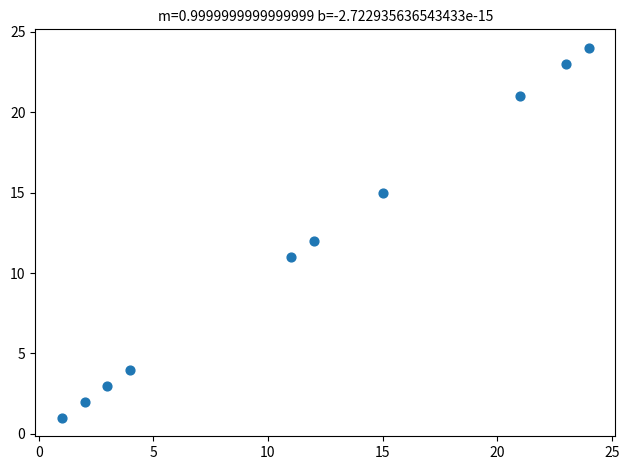

What is the average X value?

12